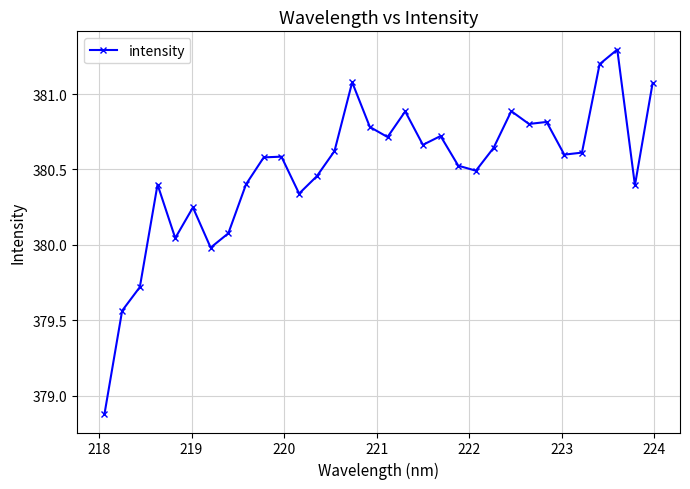

What is the smallest value displayed?

378.9